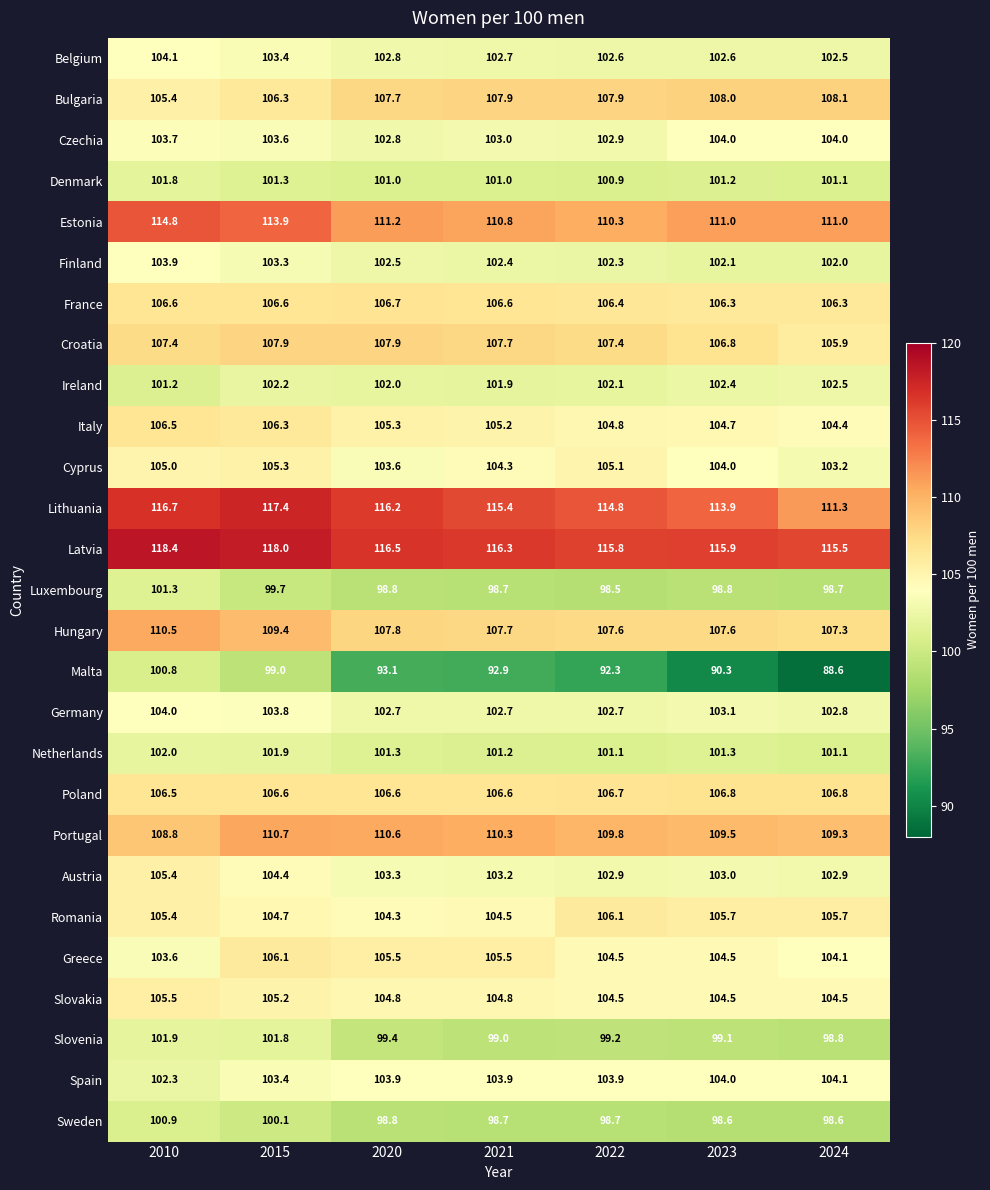

Which series has the largest total across all categories?

Latvia